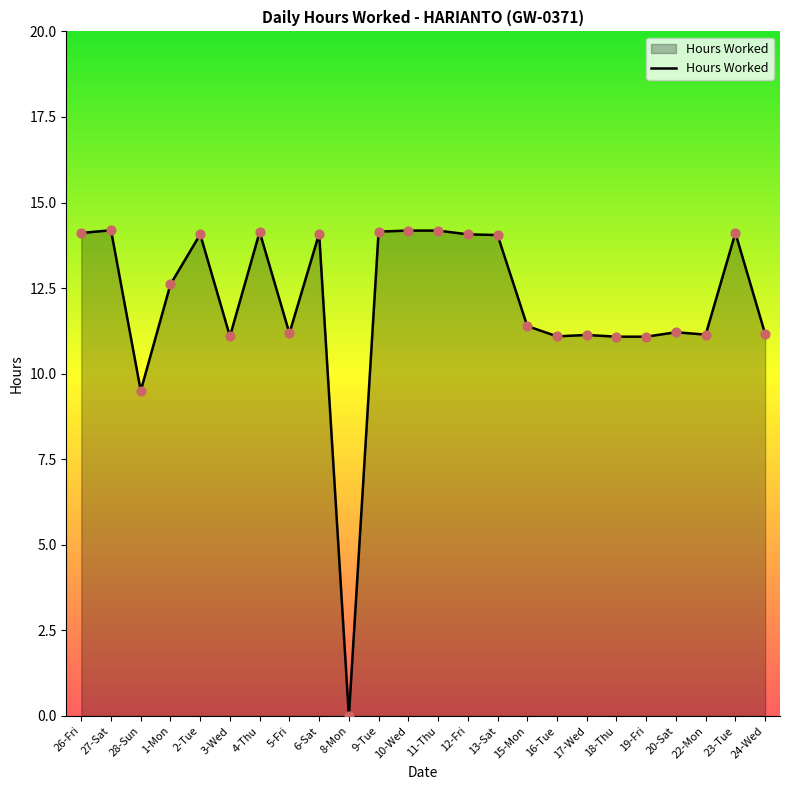

What is the change in value from 10-Wed to 13-Sat?

-0.1